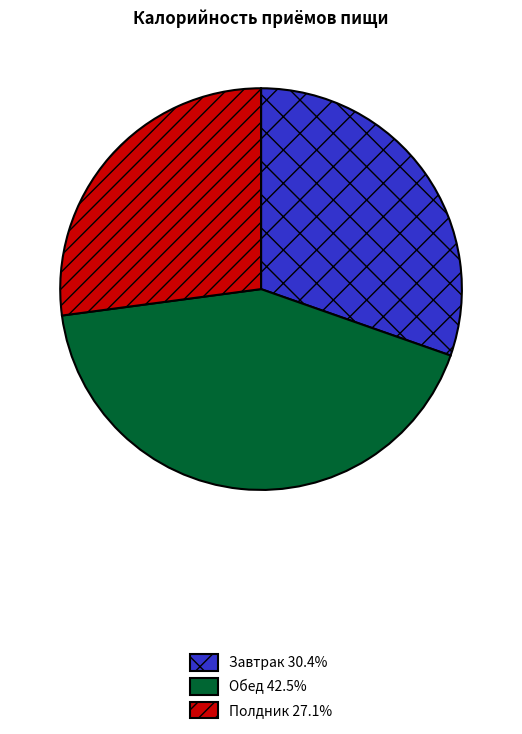

Is the sum of Завтрак and Обед greater than half?

Yes